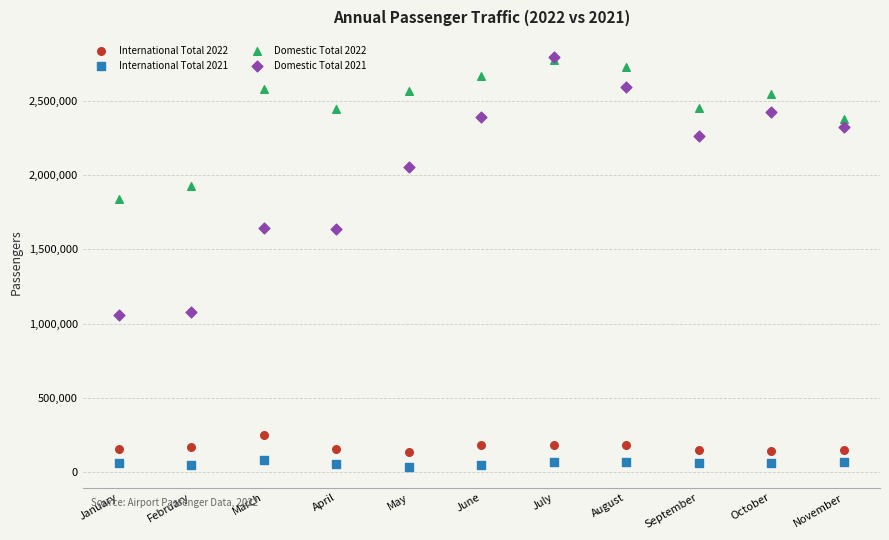

What are all the series names shown in the legend?

International Total 2022, International Total 2021, Domestic Total 2022, Domestic Total 2021